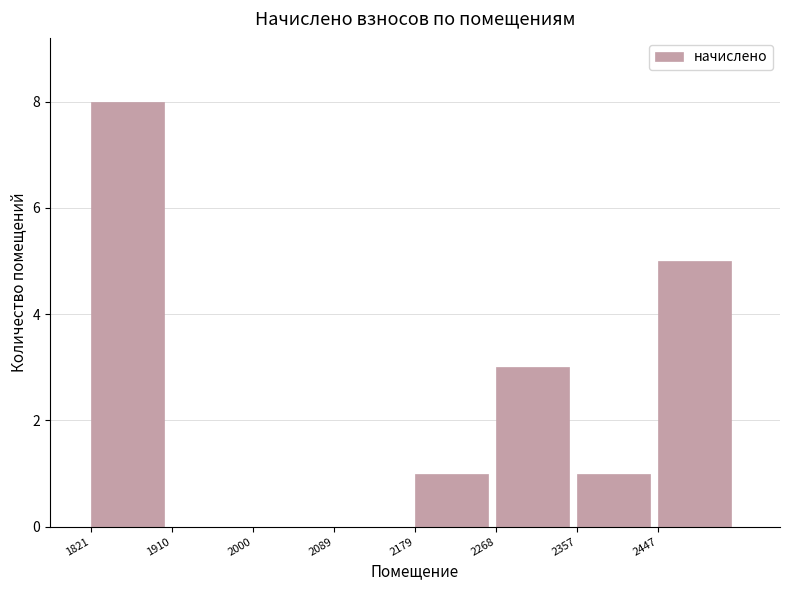

Which range on the x-axis has the tallest bar?

1820 to 1910